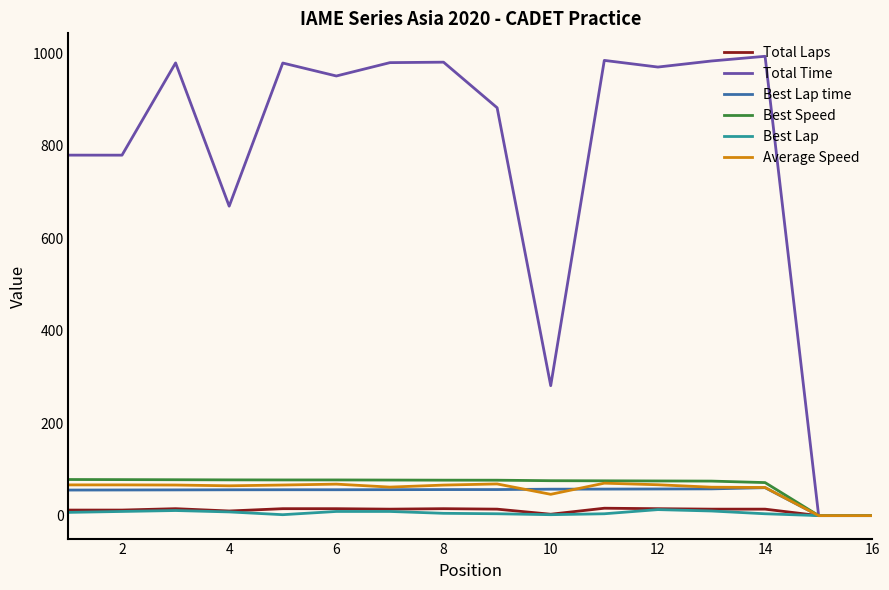

Which series has the widest spread of values?

Total Time